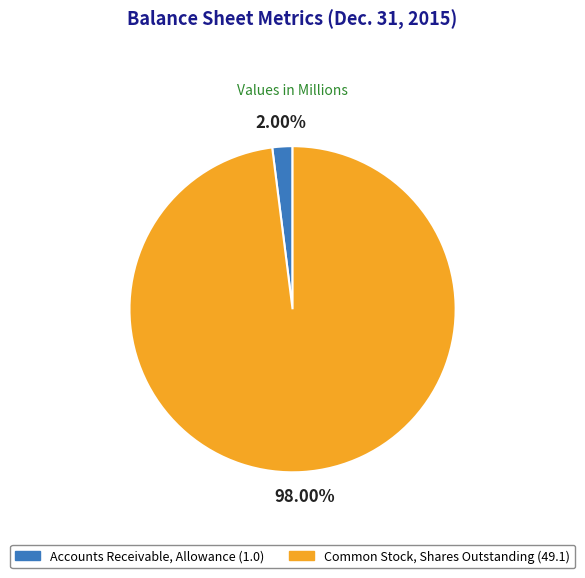

Rank the categories by value from highest to lowest.

Common Stock, Shares Outstanding, Accounts Receivable, Allowance